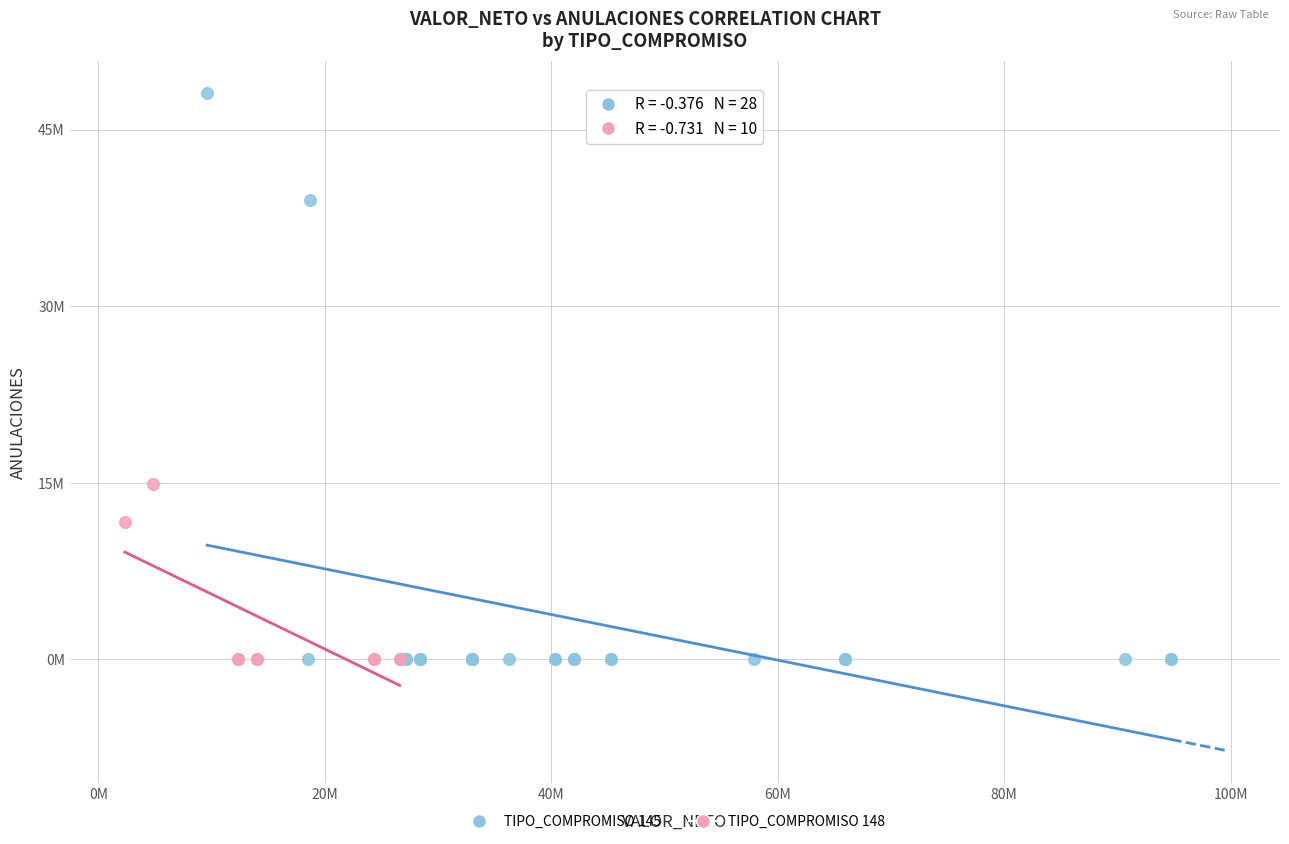

What are all the series names shown in the legend?

TIPO_COMPROMISO 145, TIPO_COMPROMISO 148